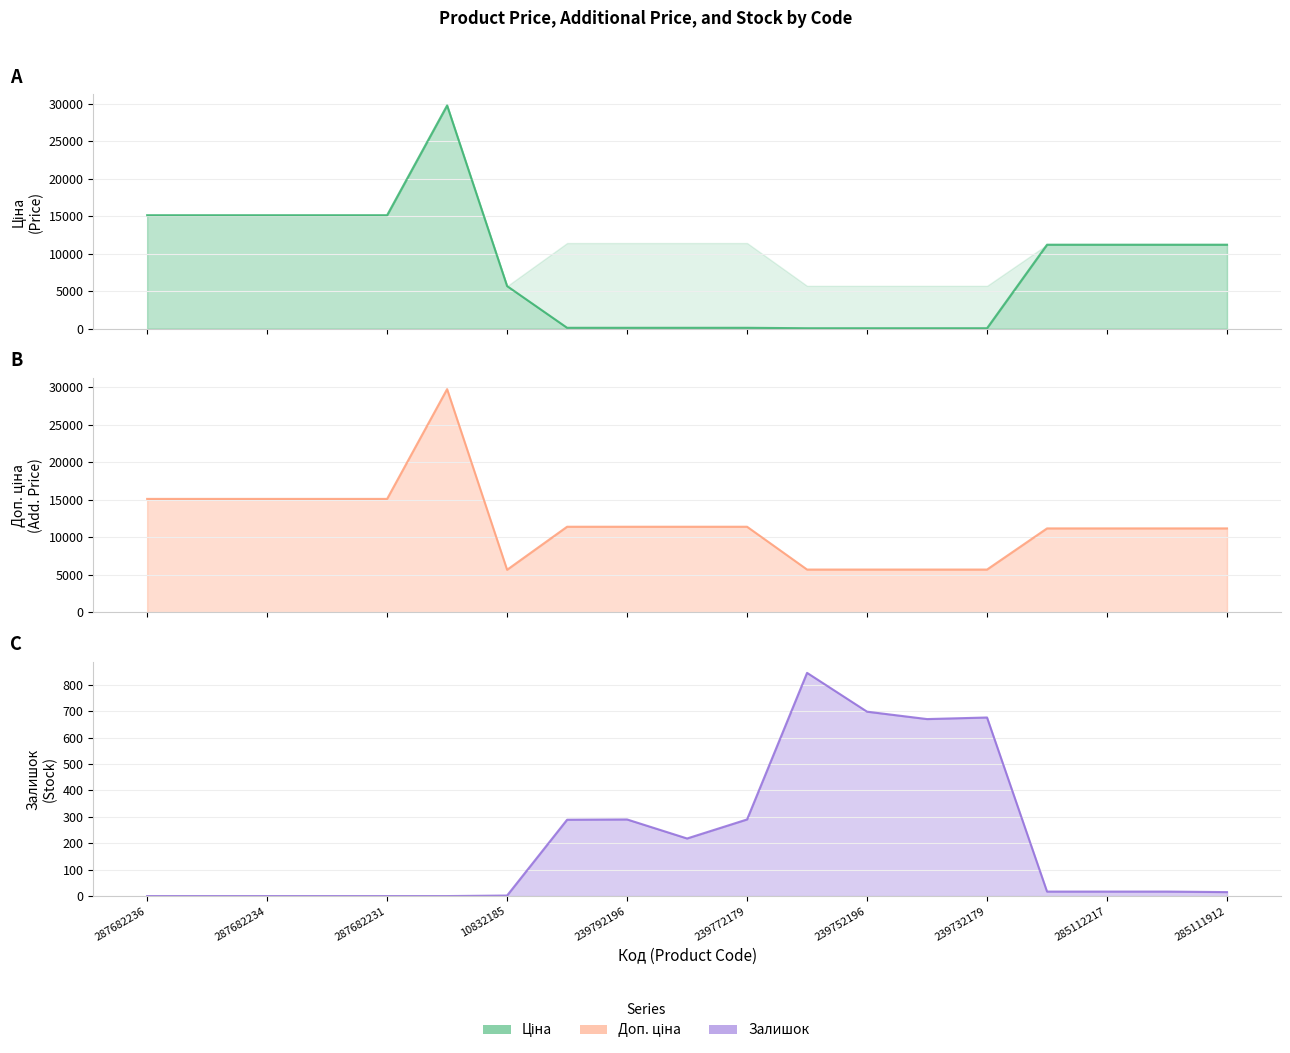

What is the label of the 18th point from the left?

285111961